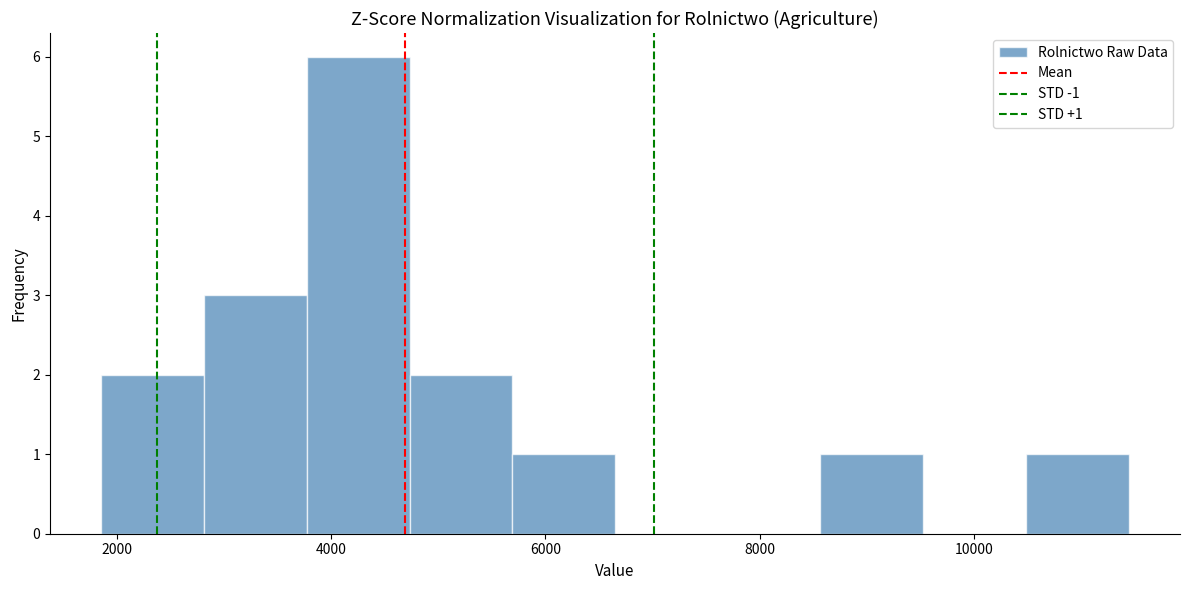

Which range on the x-axis has the tallest bar?

3800 to 4800